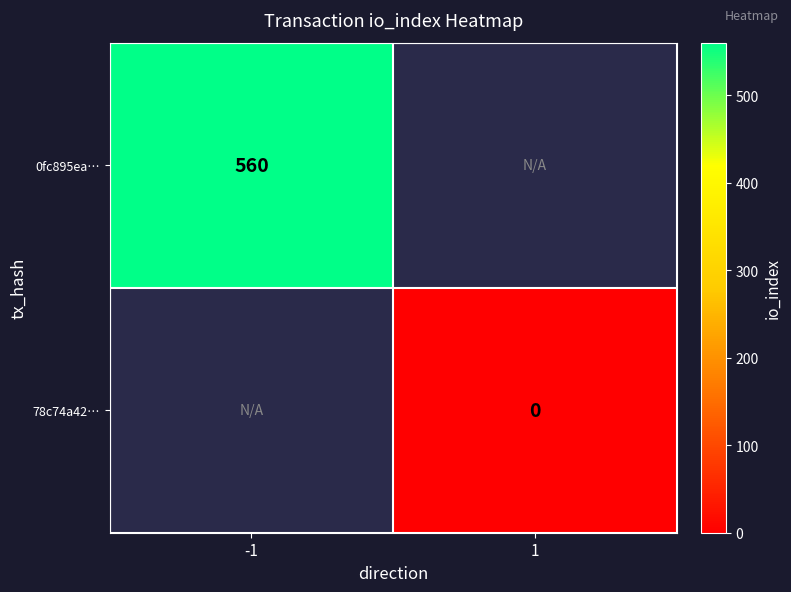

The 0fc895ea… series shows 560 at -1. True or false?

True